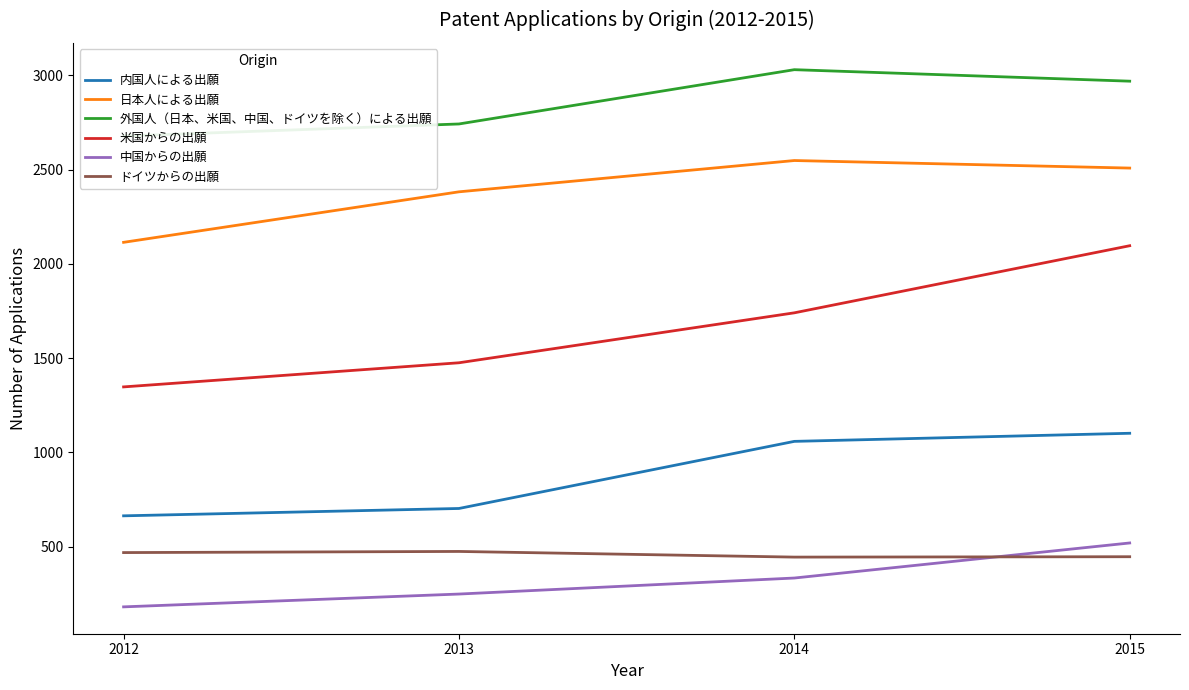

Where does the 米国からの出願 series first go above 1740?

2015